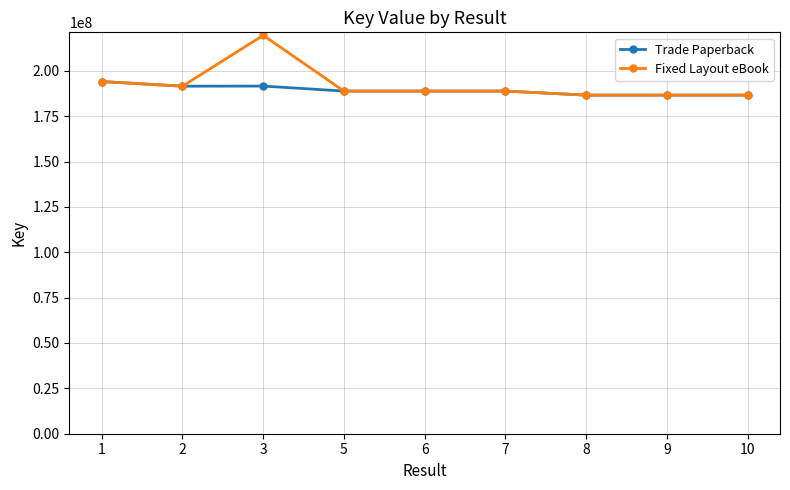

What is the value of the Fixed Layout eBook point at the 6th from the left?

188816862